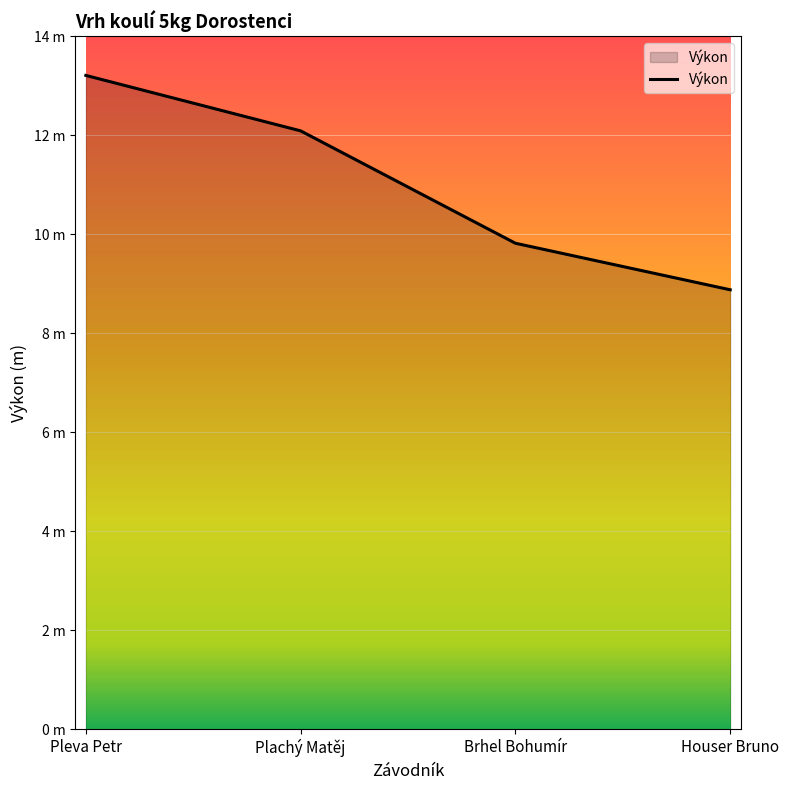

Does the chart have visible grid lines?

Yes